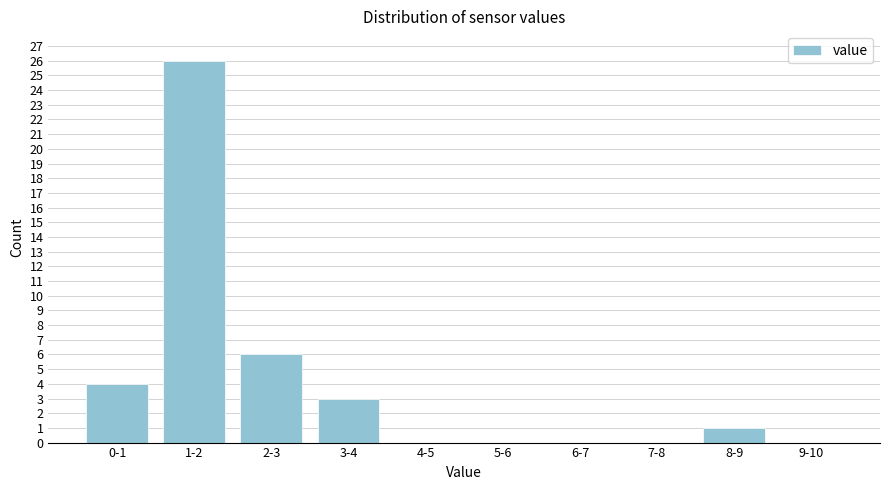

Reading left to right, what are all the values shown in this chart?

0-1=4	1-2=26	2-3=6	3-4=3	4-5=0	5-6=0	6-7=0	7-8=0	8-9=1	9-10=0